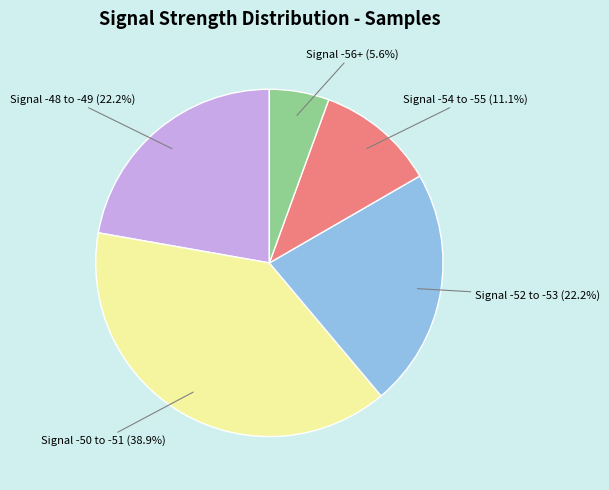

What is the ratio of the value at Signal -48 to -49 to the value at Signal -54 to -55?

2.0